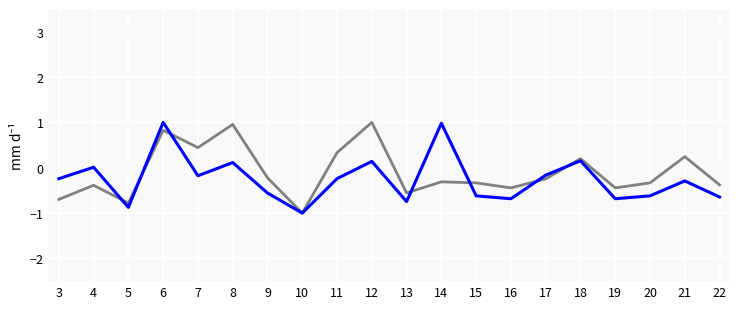

What is the total value across all series at 3?

-0.9